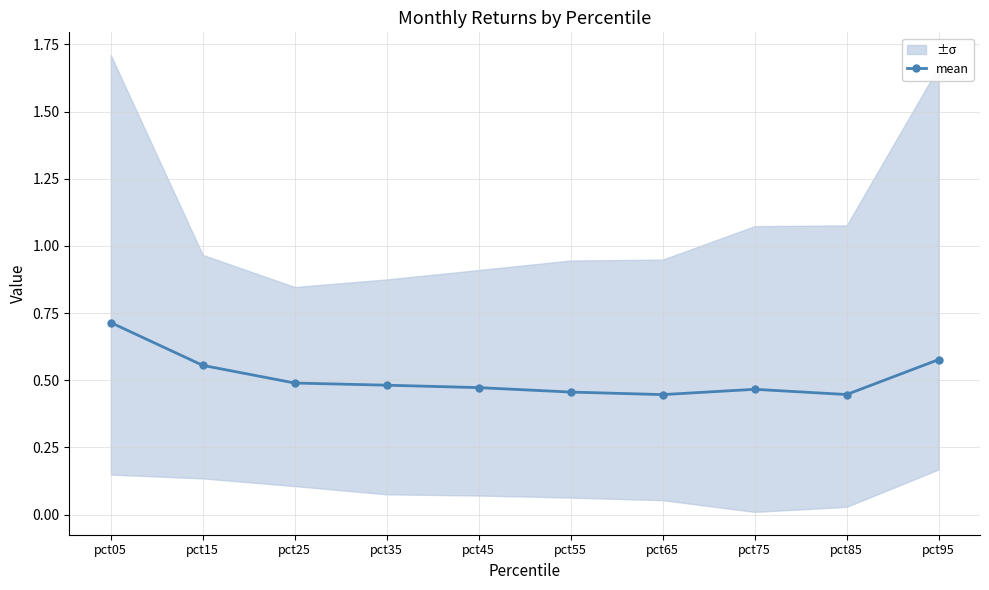

What is the sum of all values?

5.1